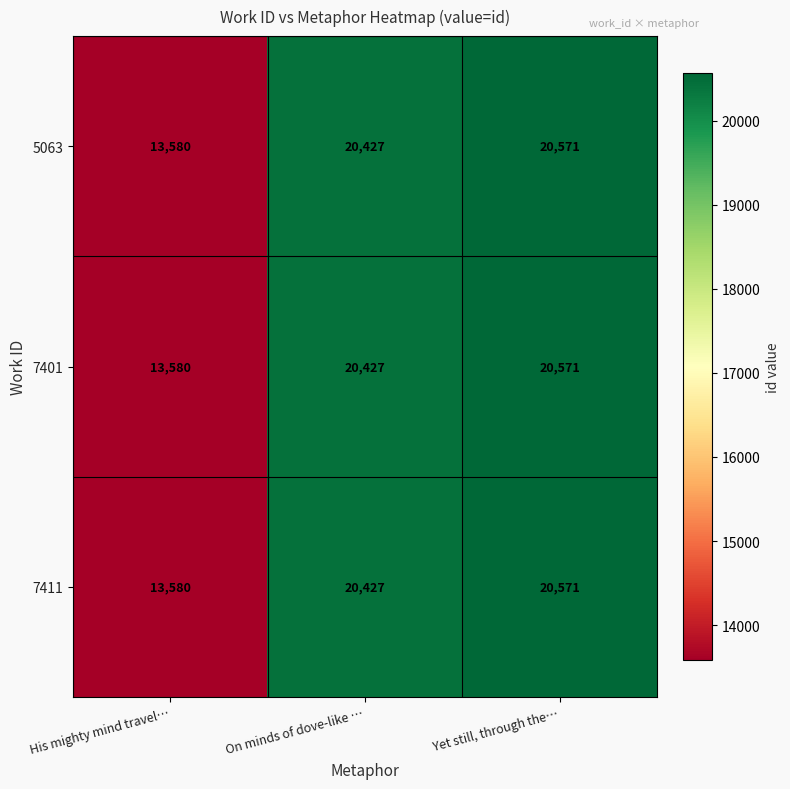

Count the number of data series in this chart.

3